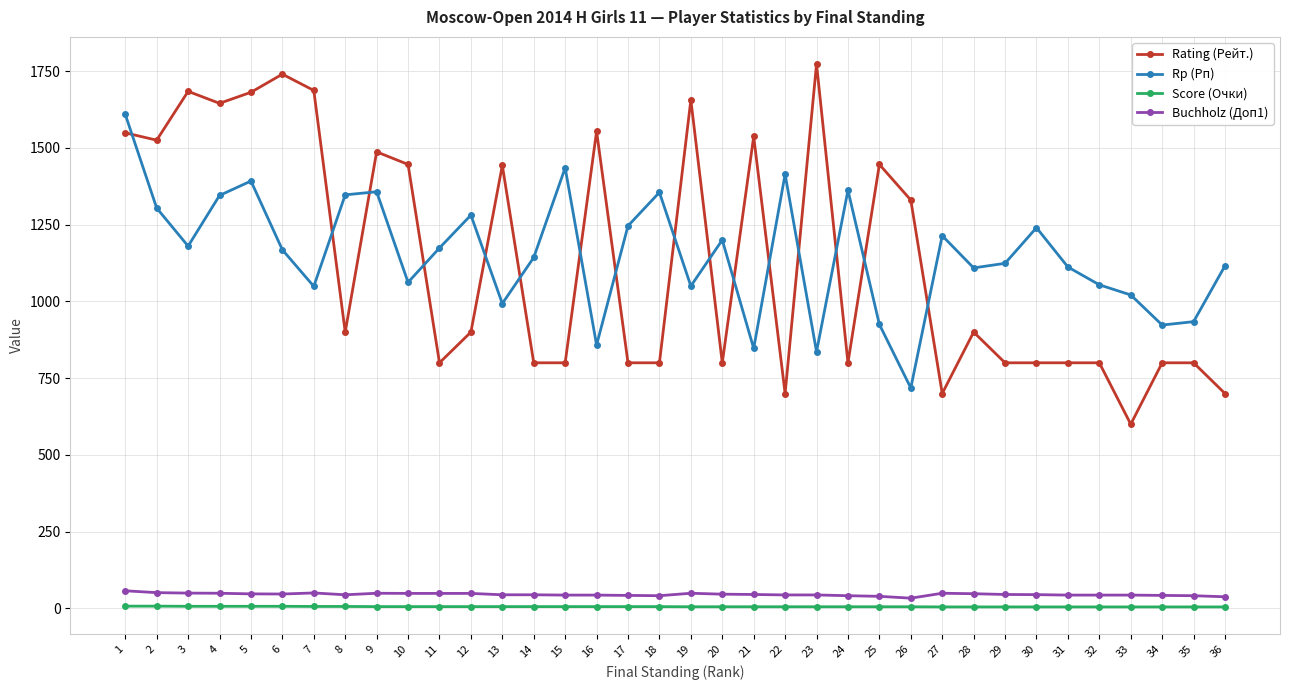

What are all the series names shown in the legend?

Rating (Рейт.), Rp (Рп), Score (Очки), Buchholz (Доп1)